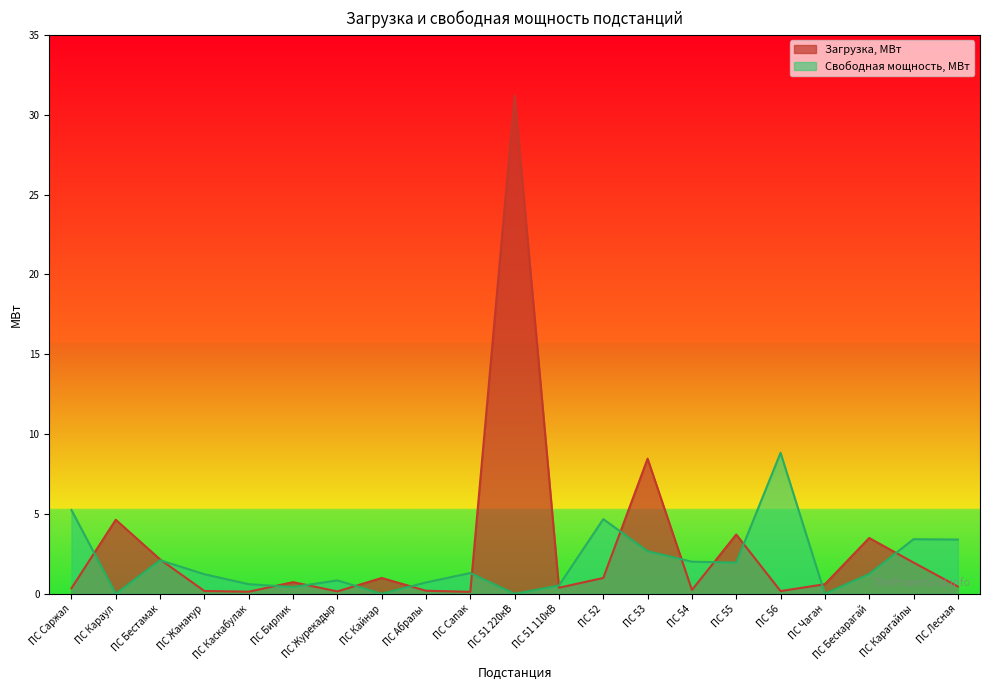

Rank the series by their maximum value, from highest to lowest.

Загрузка, МВт, Свободная мощность, МВт